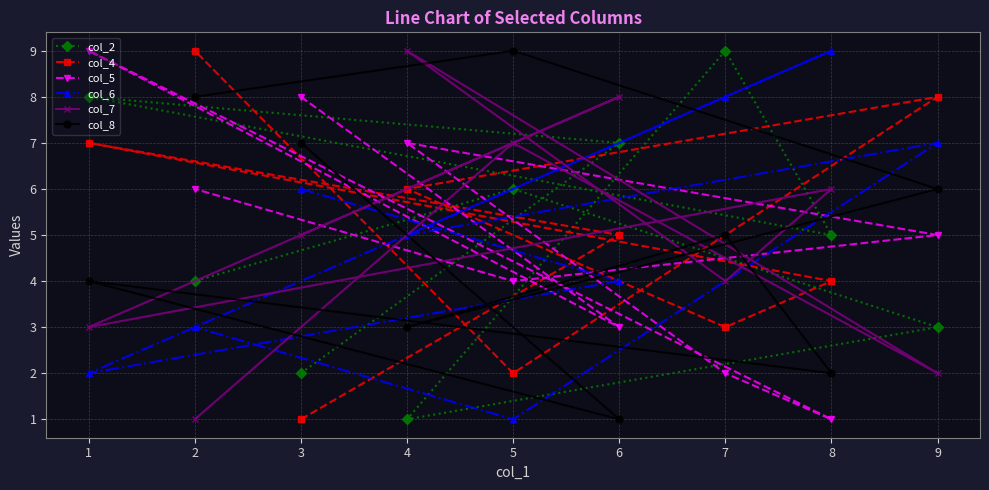

What are all the series names shown in the legend?

col_2, col_4, col_5, col_6, col_7, col_8